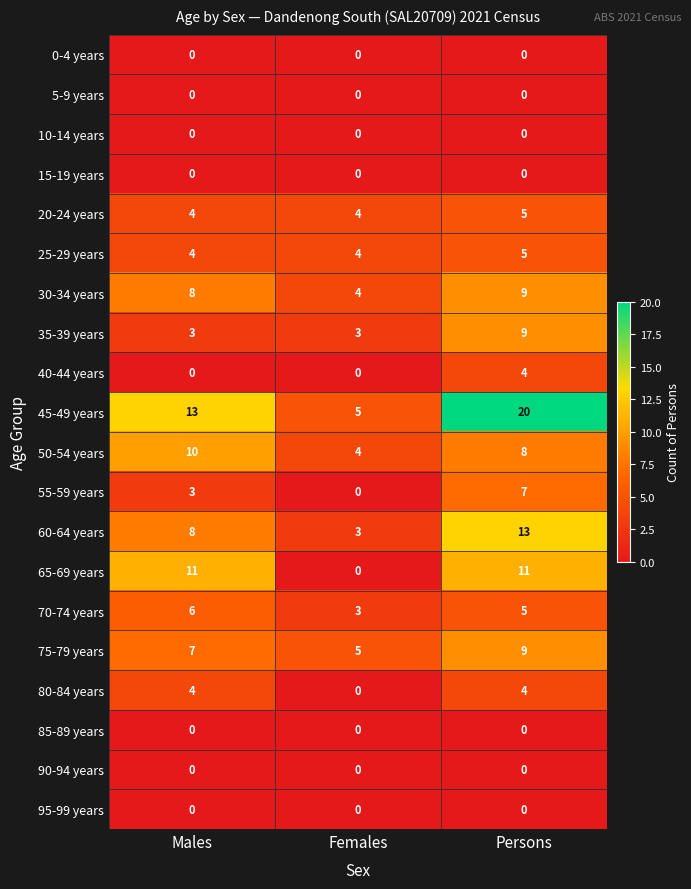

Between Females and Persons, which series saw the biggest shift?

45-49 years